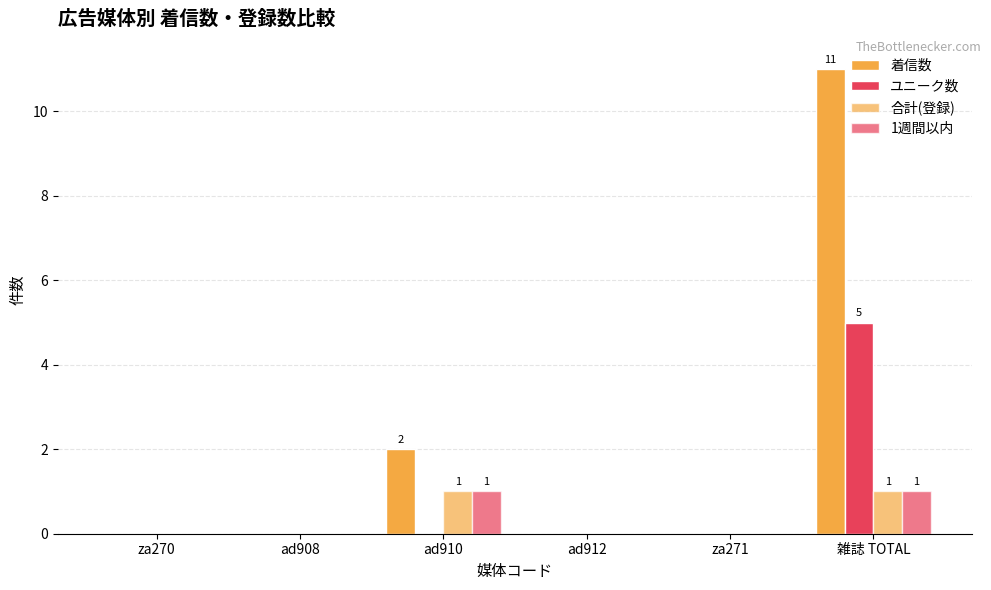

Which series has the largest total across all categories?

着信数